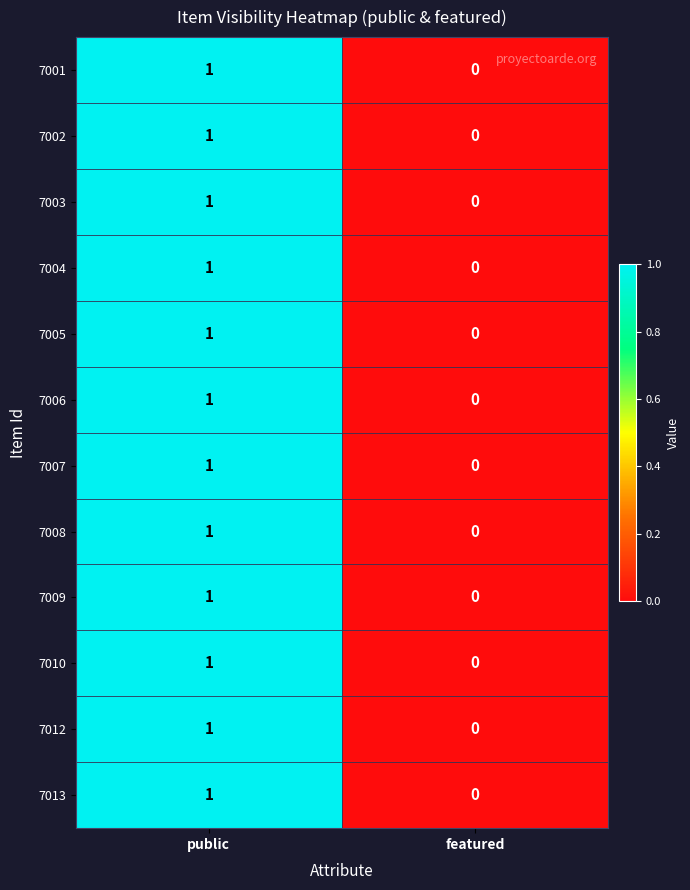

Where is 7001 nearest to the value 0?

featured